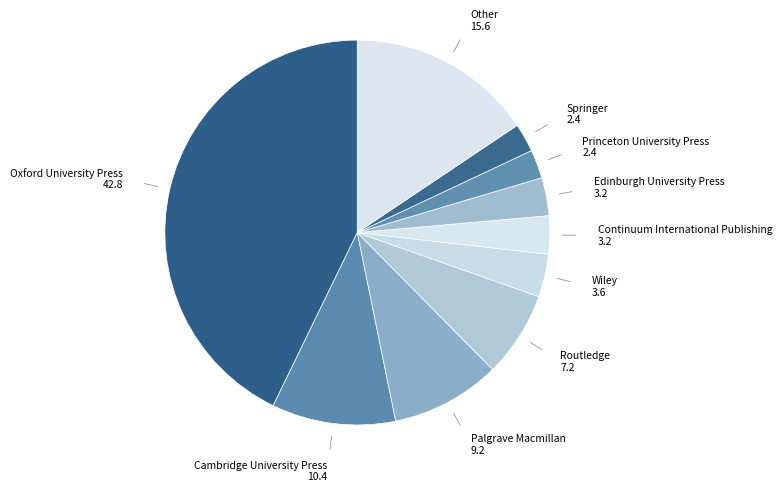

Which has a higher value, Routledge or Springer?

Routledge